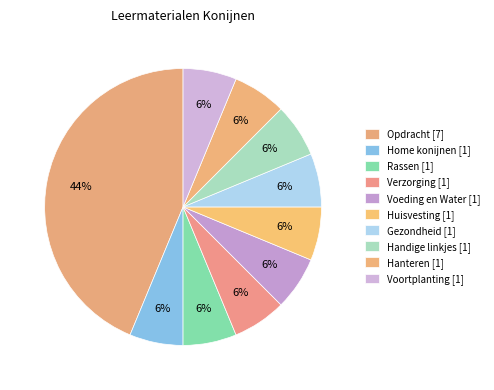

How many segments does this pie chart have?

10